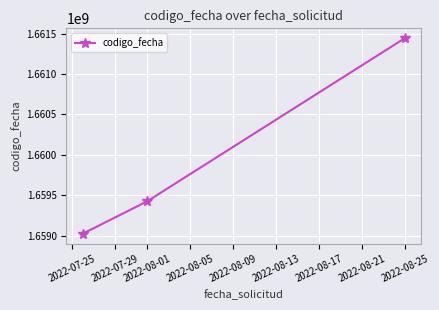

Reading left to right, what are all the values shown in this chart?

1659024471	1659424882	1661444602